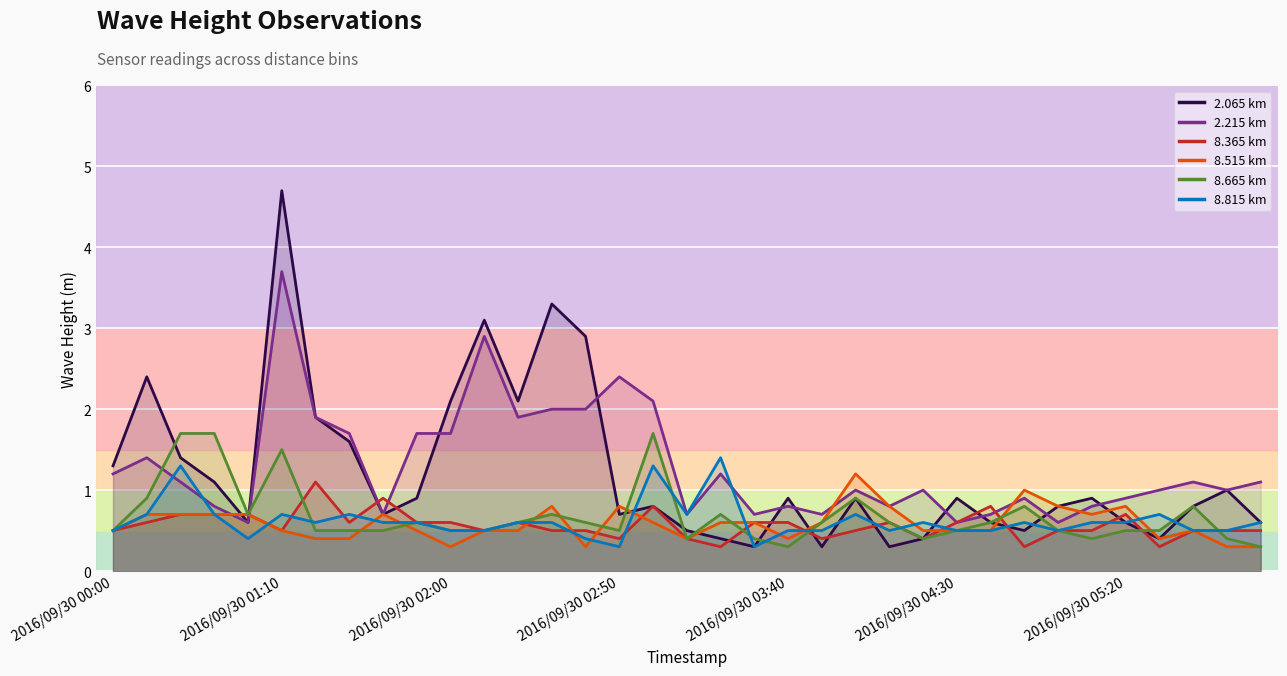

What is the difference between the 8.365 values at 2016/09/30 05:30 and 2016/09/30 04:20?

0.1